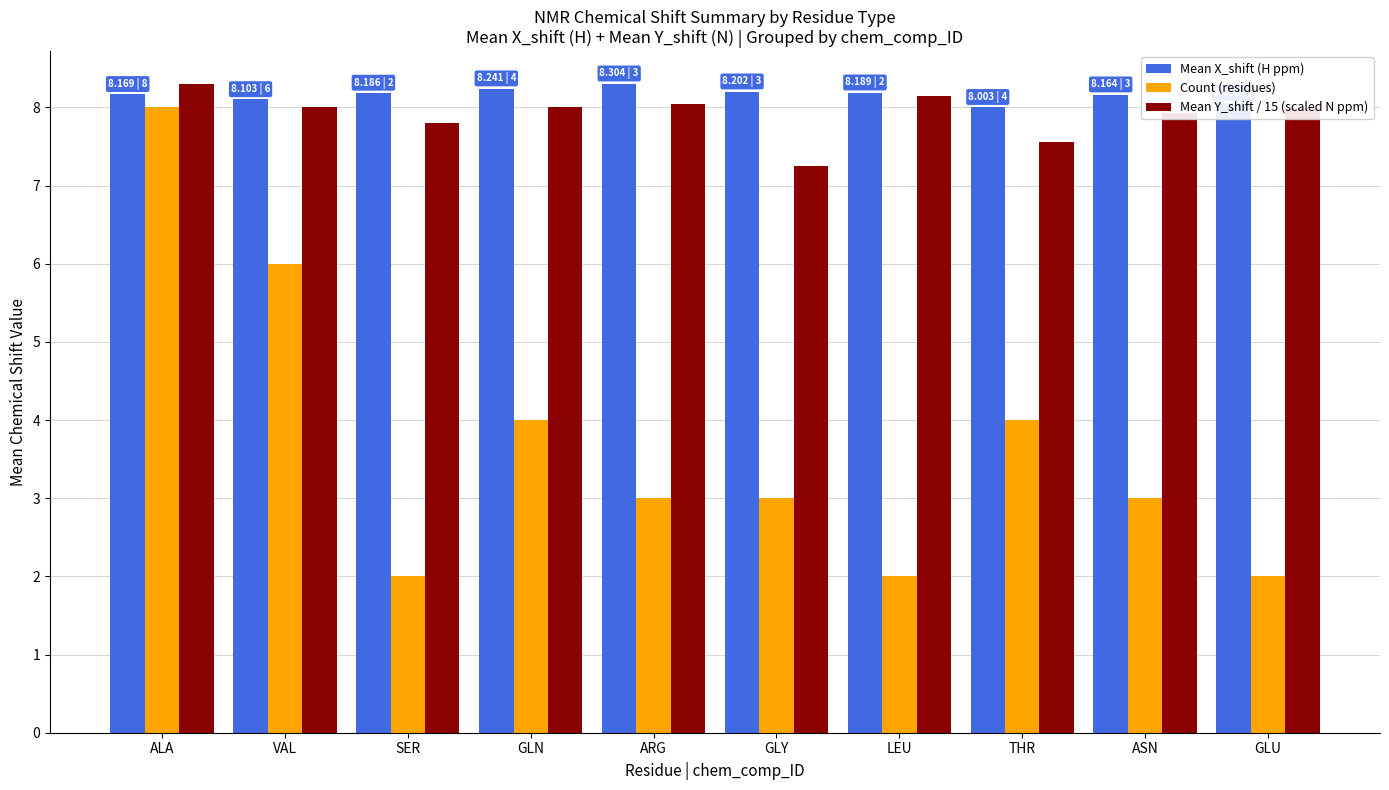

What are all the series names shown in the legend?

Mean X_shift (H ppm), Count (residues), Mean Y_shift / 15 (scaled N ppm)